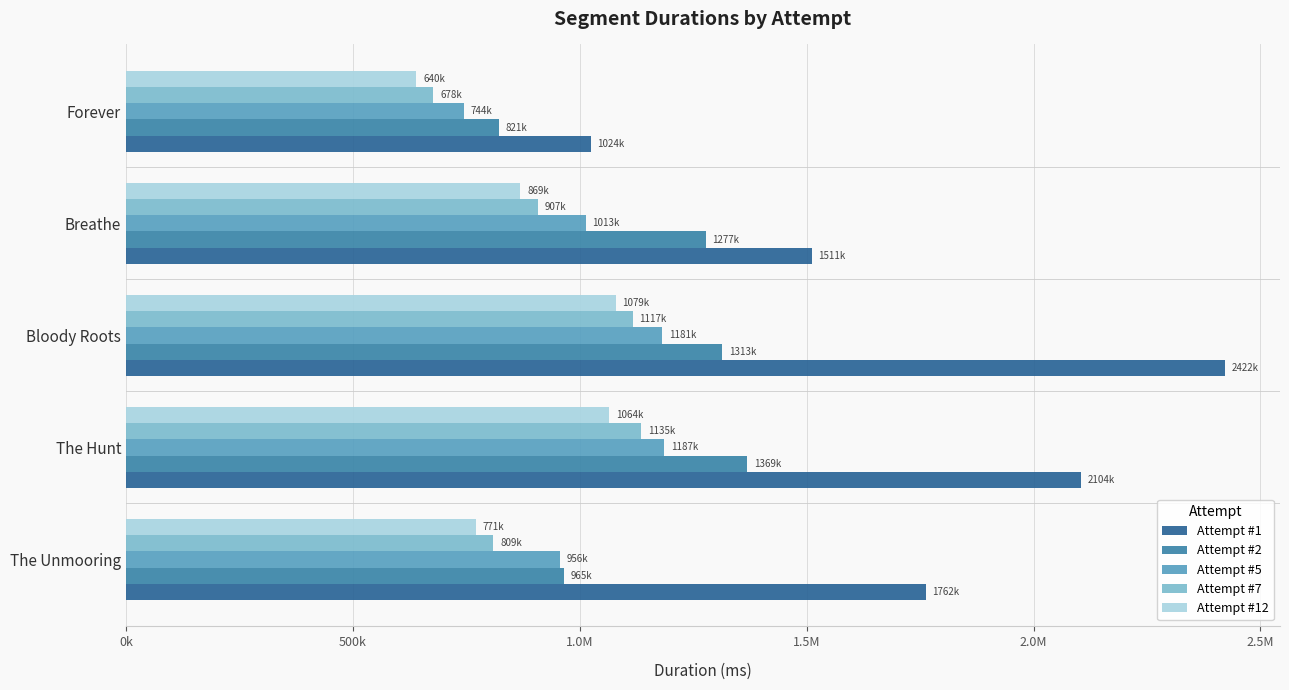

Which series has the widest spread of values?

Attempt #1